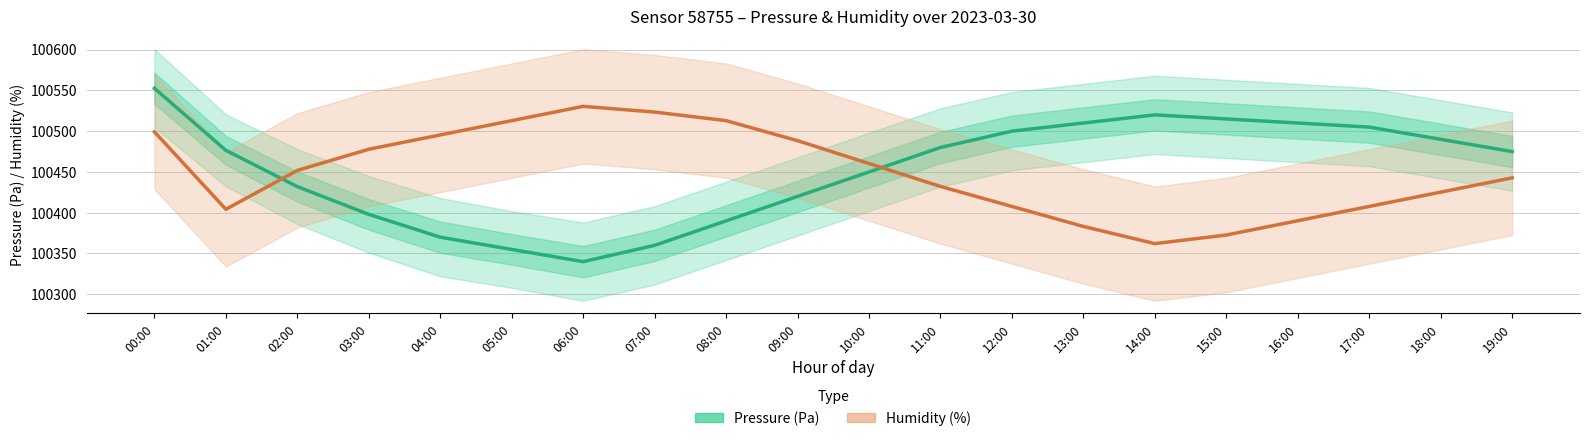

What position from the right is 07:00?

13